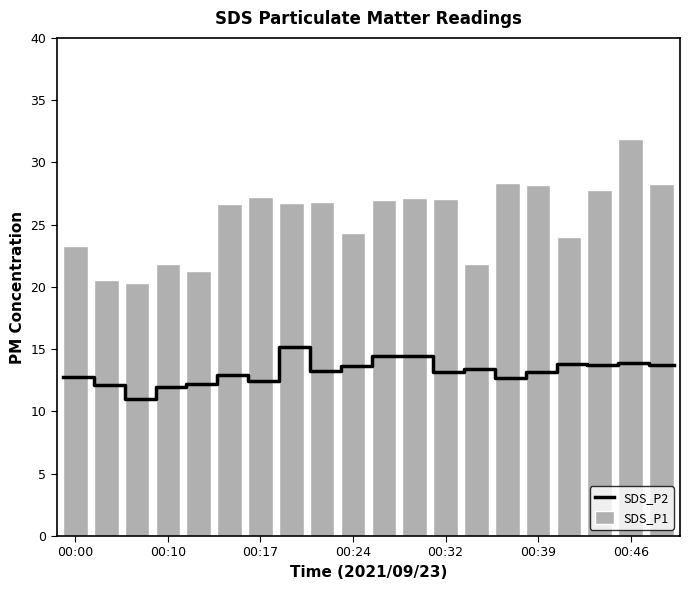

Reading right to left, transcribe all the data shown in this chart.

00:49=28.2	00:46=31.9	00:44=27.8	00:41=24.0	00:39=28.2	00:36=28.4	00:34=21.9	00:32=27.1	00:29=27.2	00:27=26.9	00:24=24.3	00:22=26.8	00:20=26.8	00:17=27.2	00:15=26.7	00:12=21.3	00:10=21.8	00:07=20.3	00:05=20.6	00:00=23.3